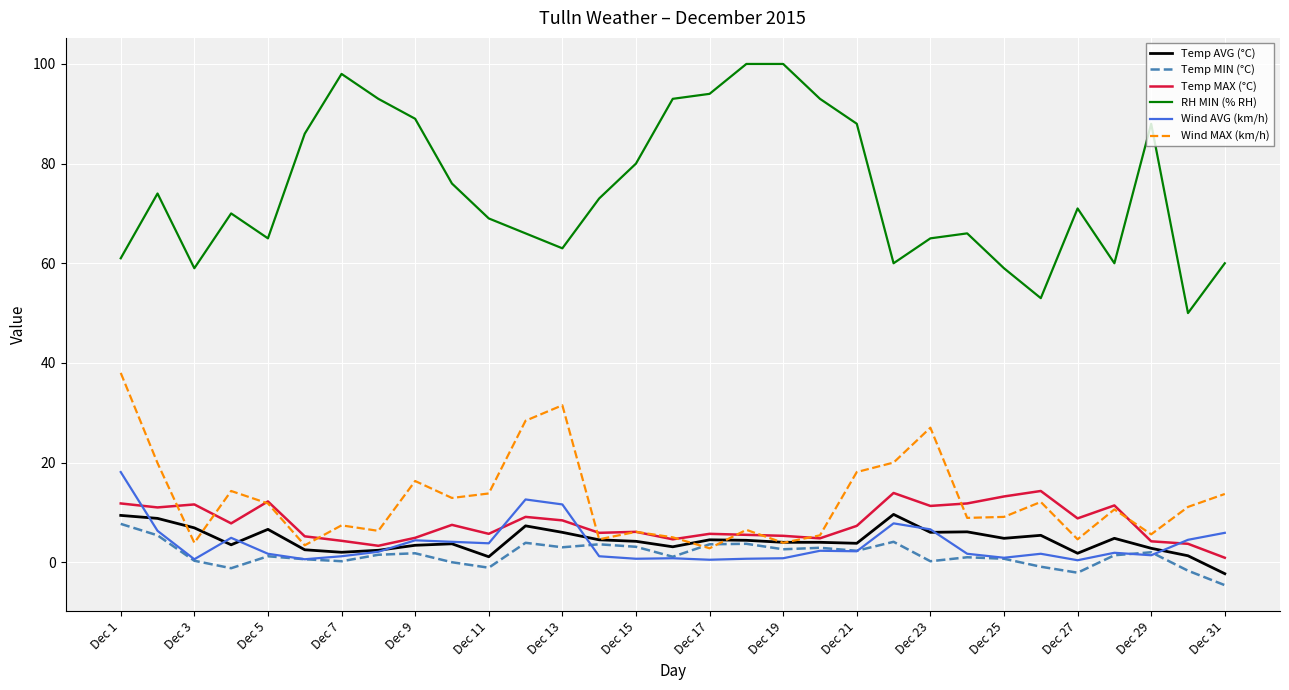

True or false: RH MIN (% RH) and Wind MAX (km/h) cross at least once.

False